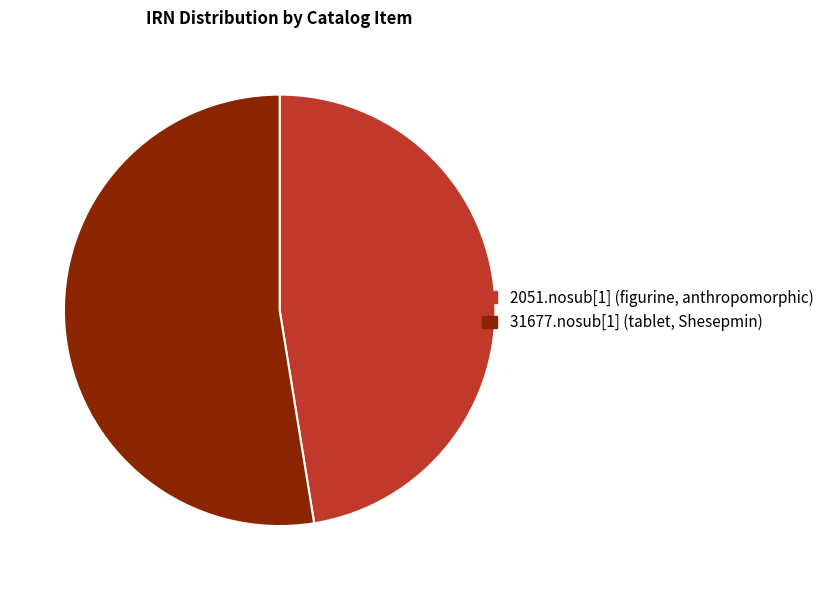

Which category accounts for the majority?

31677.nosub[1] (tablet, Shesepmin)